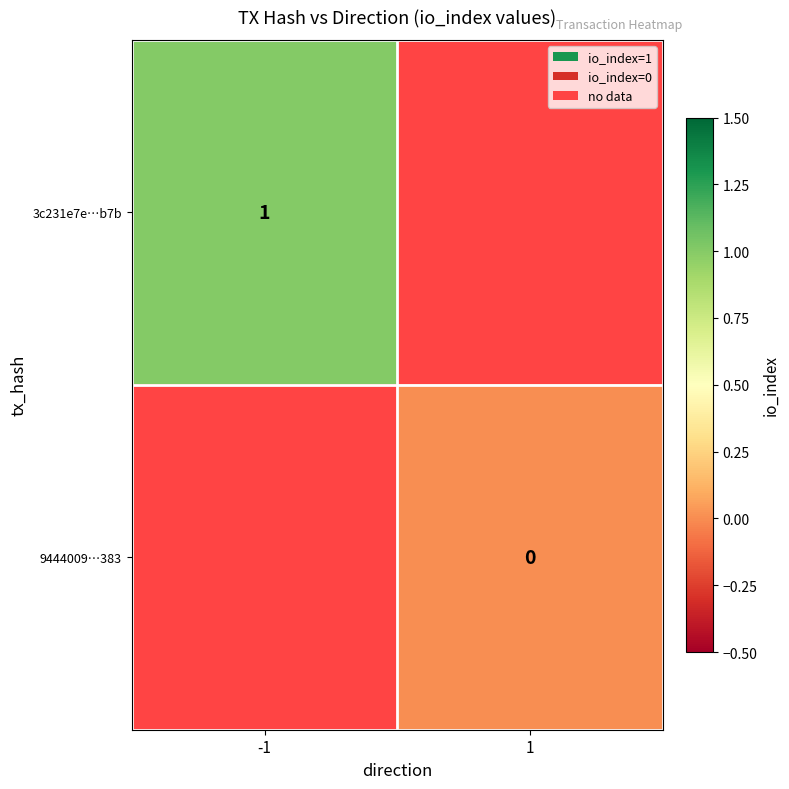

At how many categories does at least one series exceed 0?

1